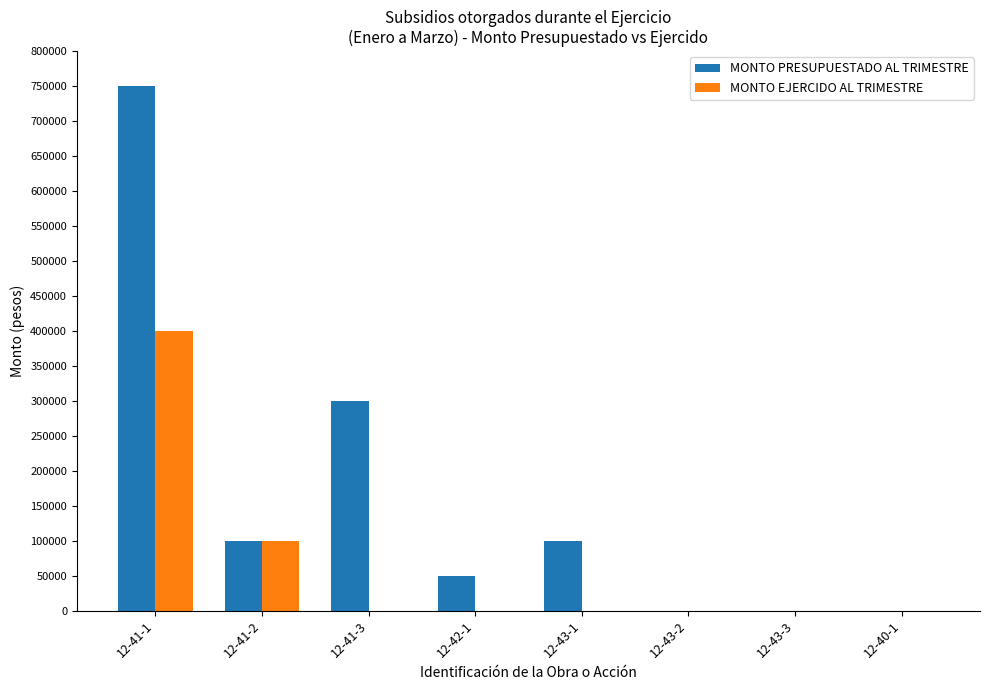

At which label is MONTO EJERCIDO AL TRIMESTRE closest to 200000?

12-41-2